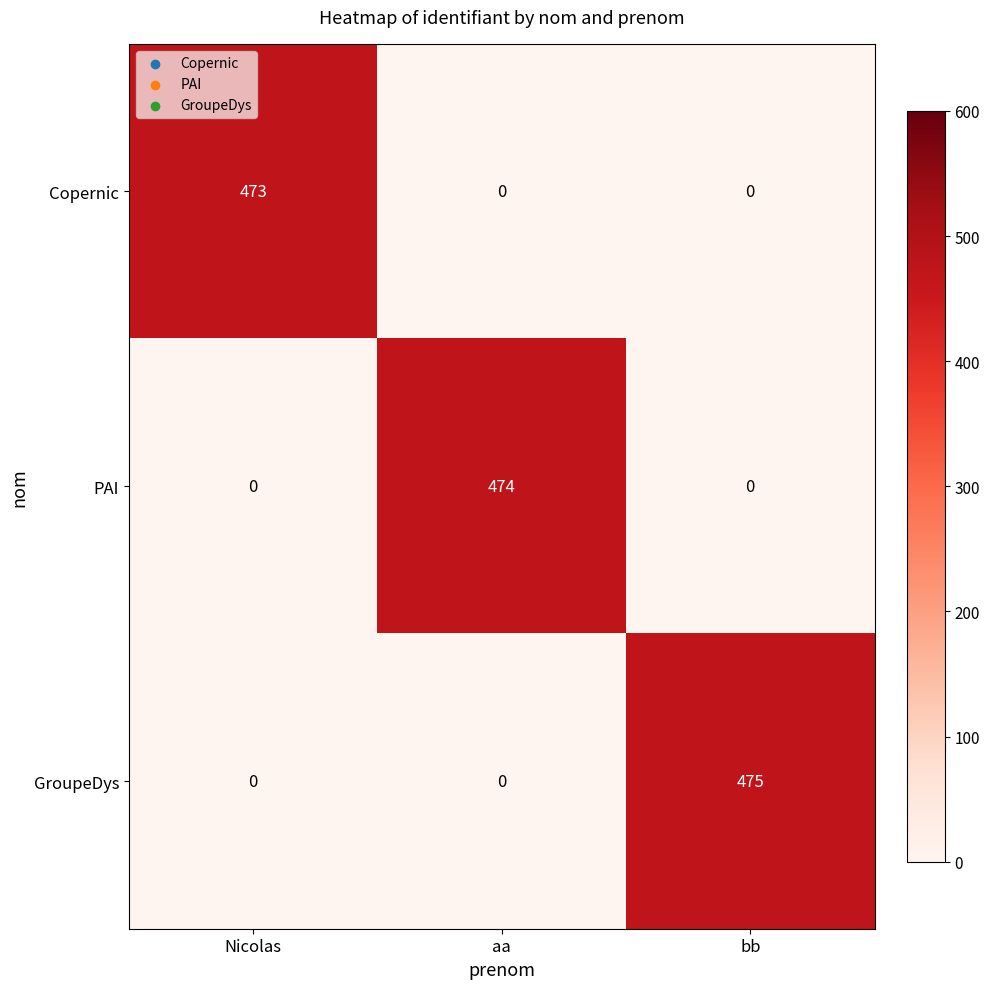

The value of GroupeDys at Nicolas is 0. True or false?

True